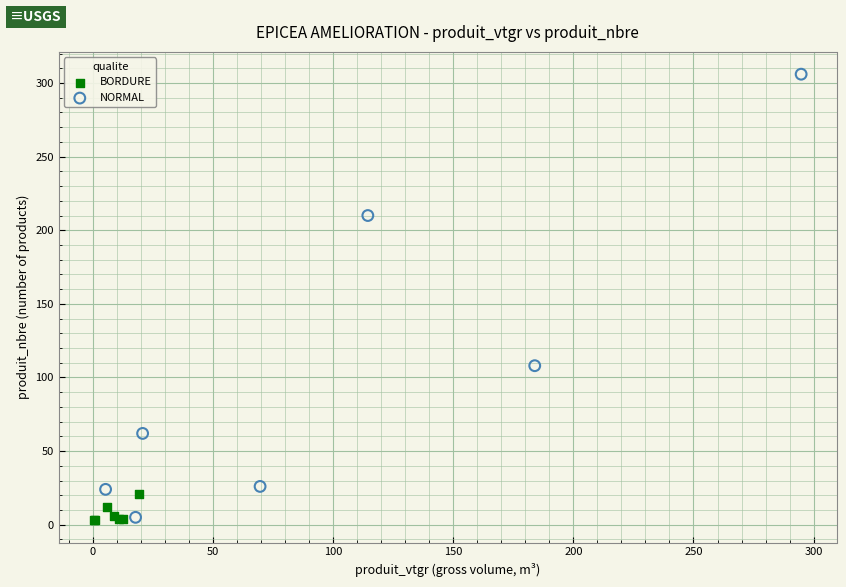

Which series has the widest spread of Y values?

NORMAL